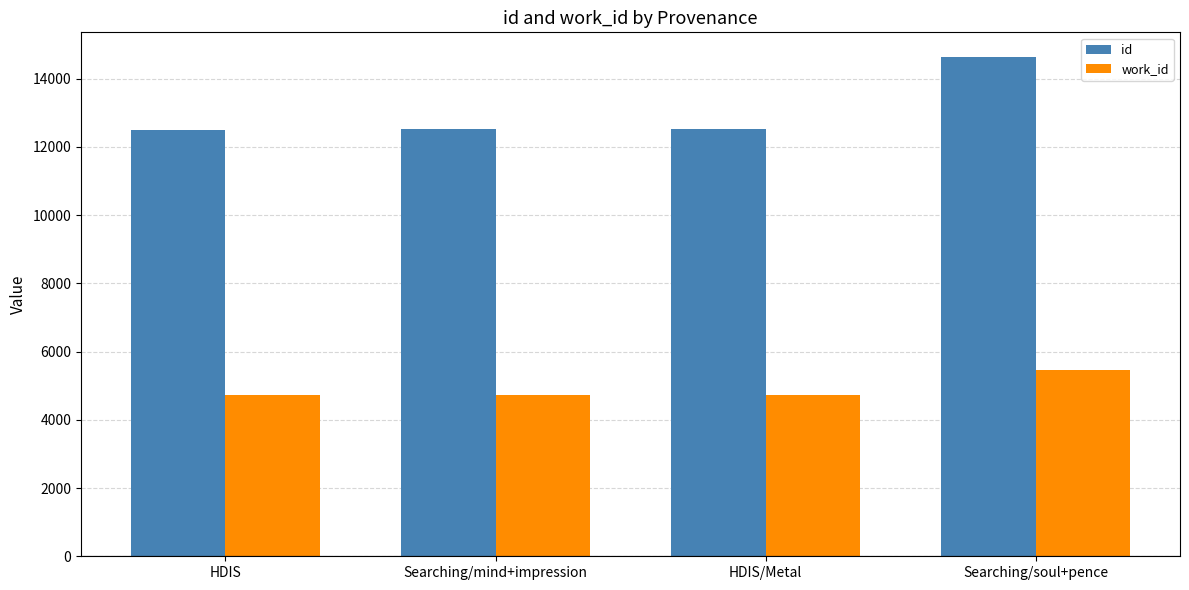

How many values in the id series are below 12509?

2